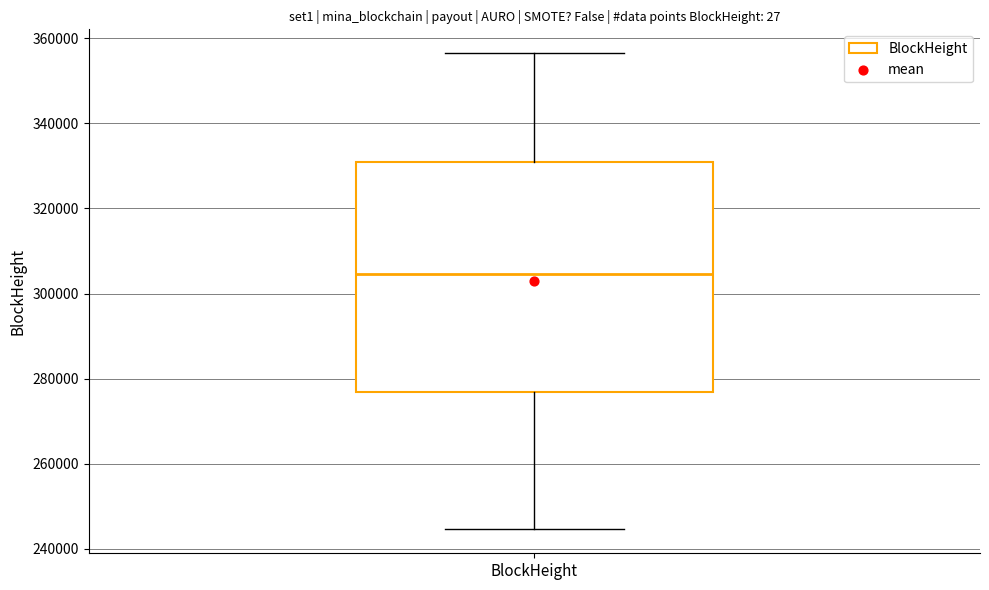

Transcribe this box plot: give where the median line is, the range the box spans, and where the two whiskers end, as read against the y-axis. The values are not printed on the chart, so give them approximately, as read against the axis.

median 304000, box 276000 to 330000, whiskers 244000 to 356000